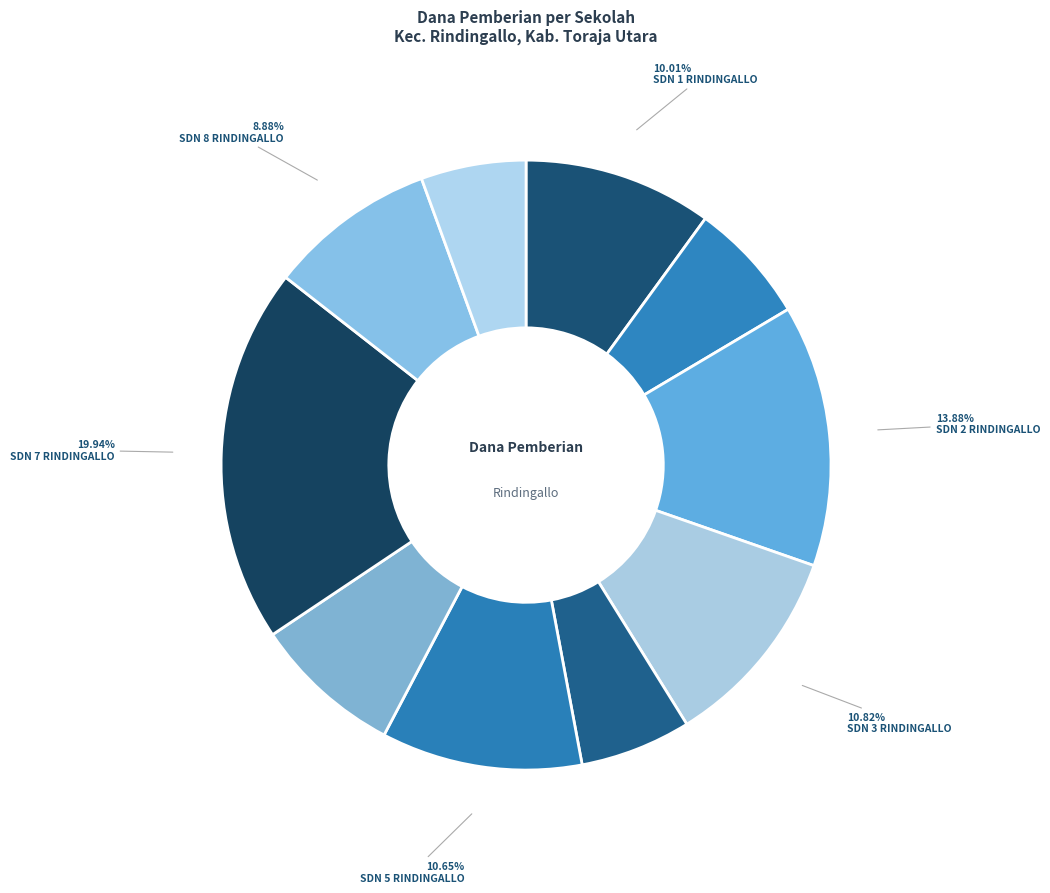

To the nearest percent, what is the average slice percentage?

10%